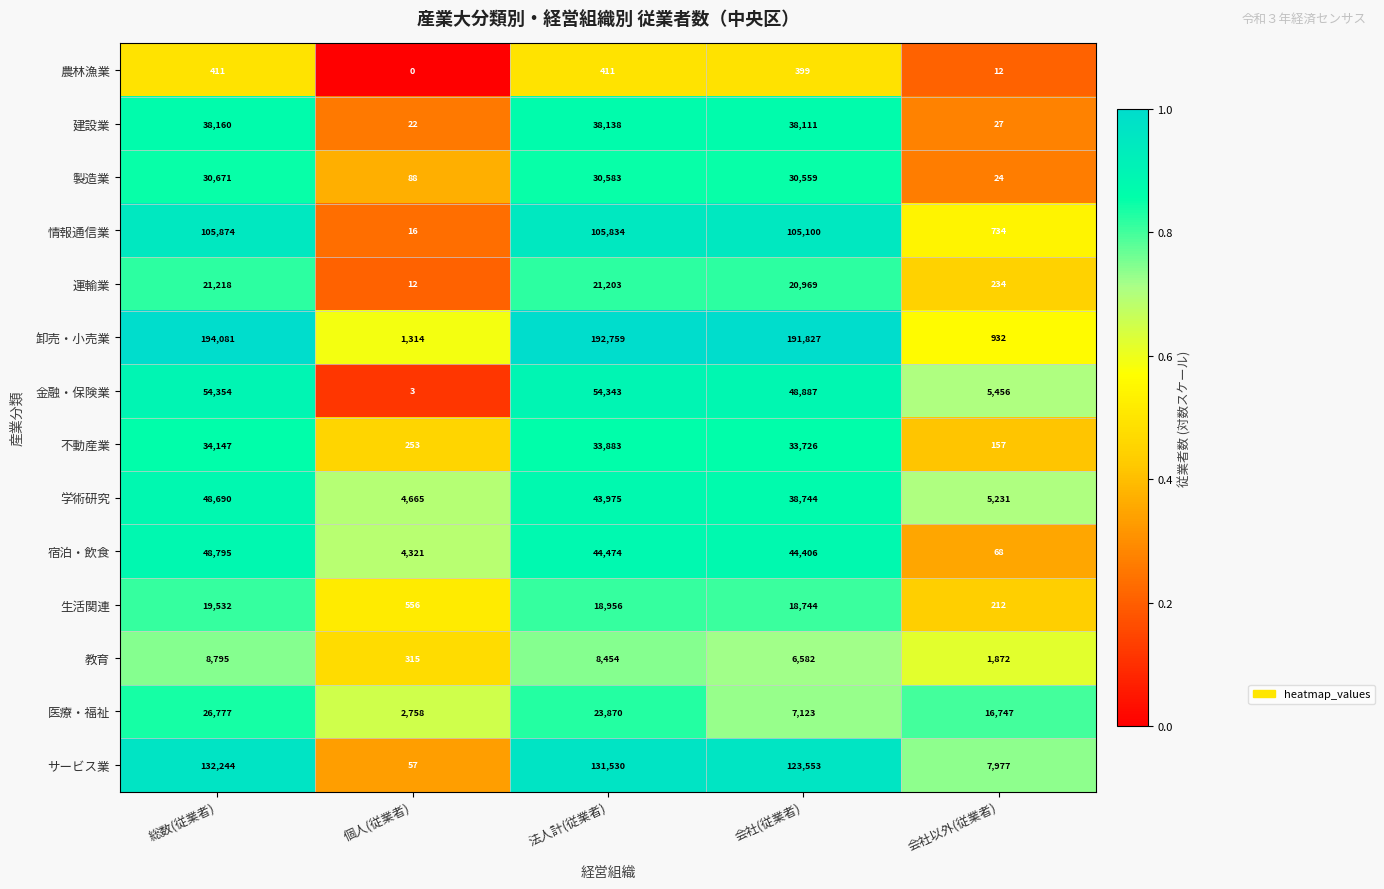

What is the spread (max minus min) of values at 個人(従業者)?

4665